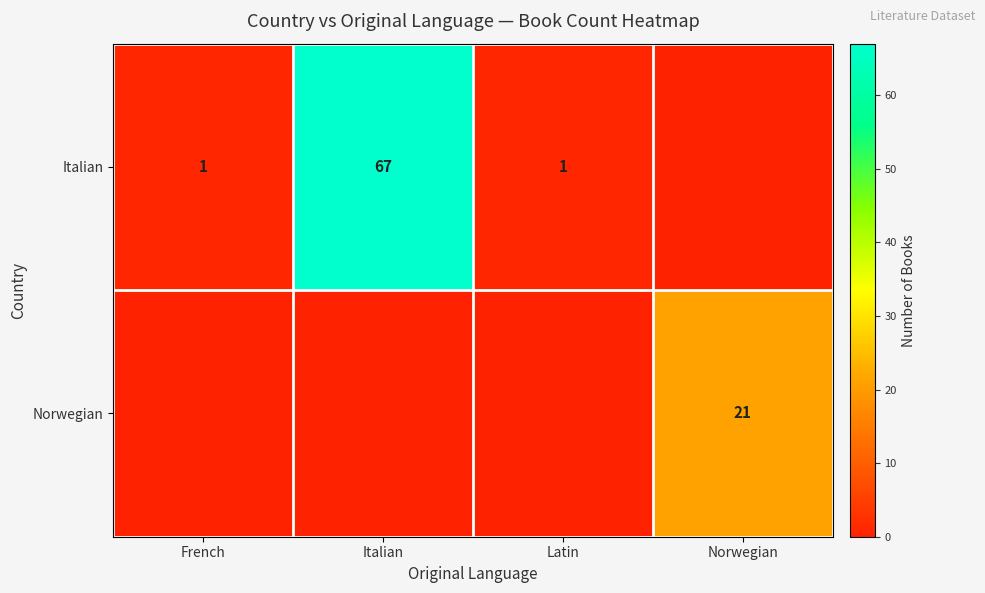

Between Latin and Norwegian, which is larger?

Latin